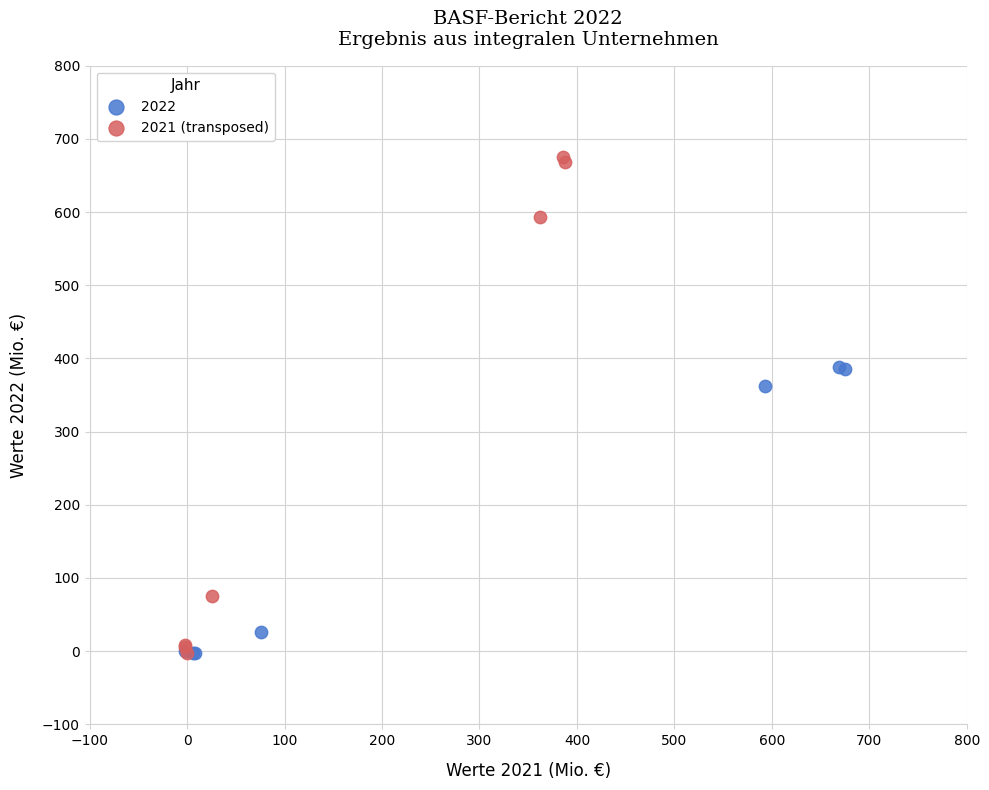

Which series has the largest Y range (max minus min)?

2021 (transposed)